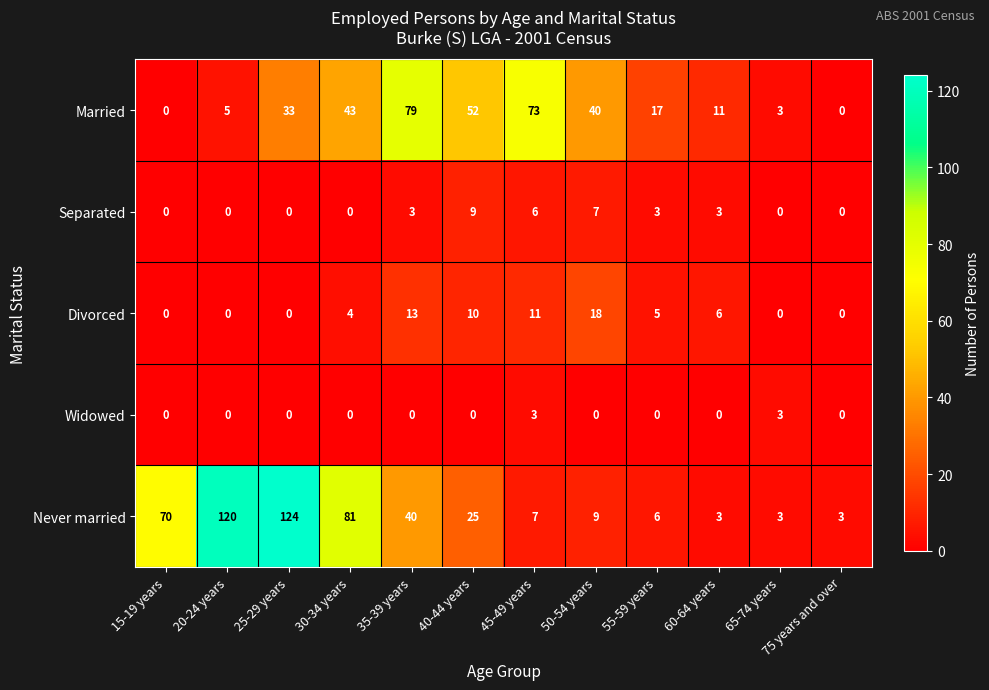

The Never married series shows 9 at 45-49 years. True or false?

False